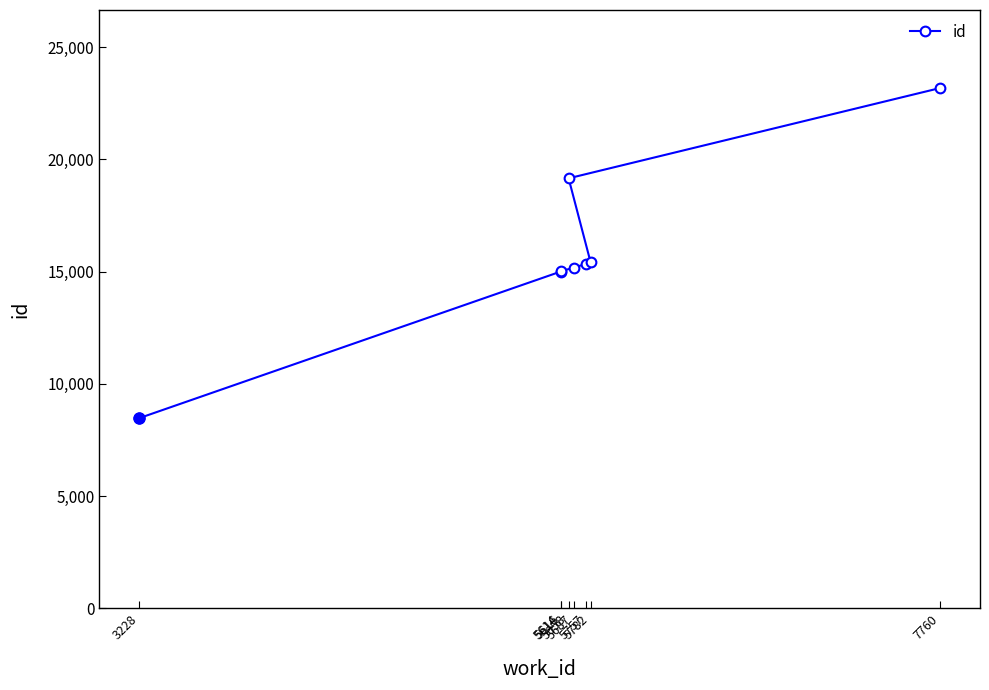

List the labels in order of value, smallest first.

3228, 5614, 5616, 5687, 5757, 5782, 5658, 7760